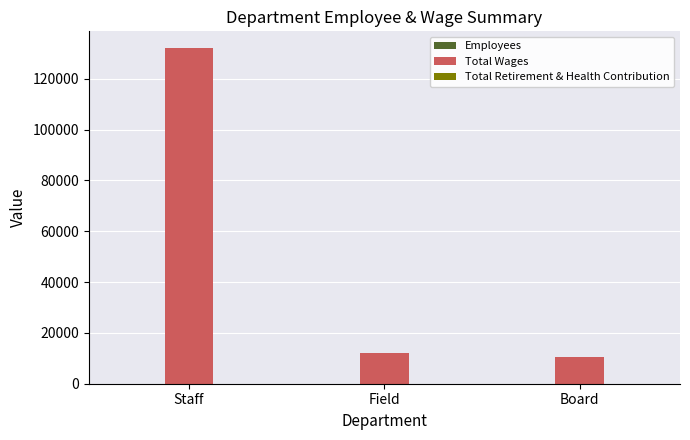

What is the greatest value displayed?

132105